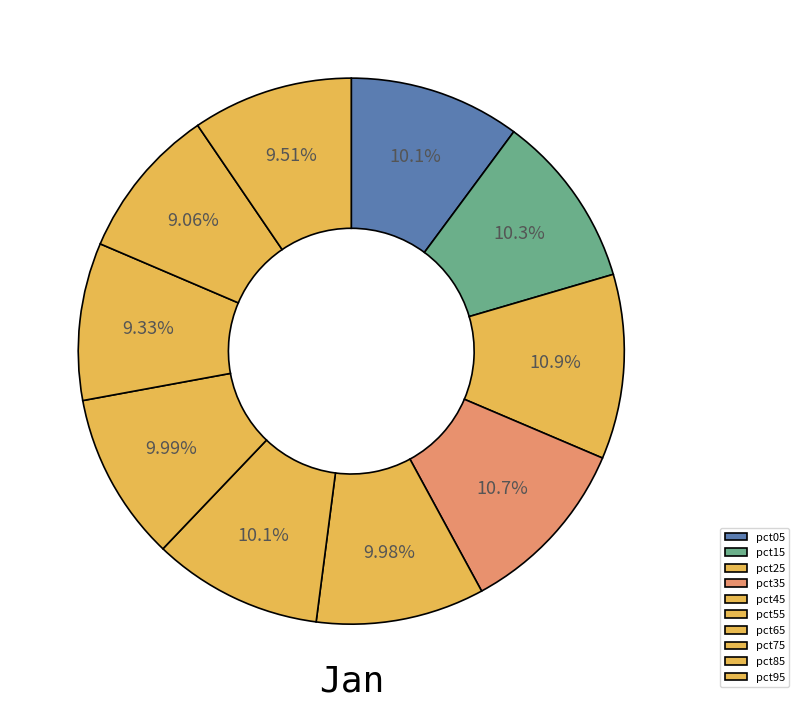

How much of the chart is everything except pct15?

89.7%